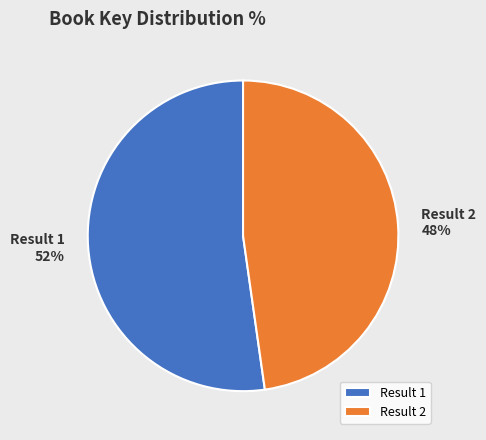

To the nearest percent, what is the difference between the Result 2 and Result 1 slice percentages?

4%